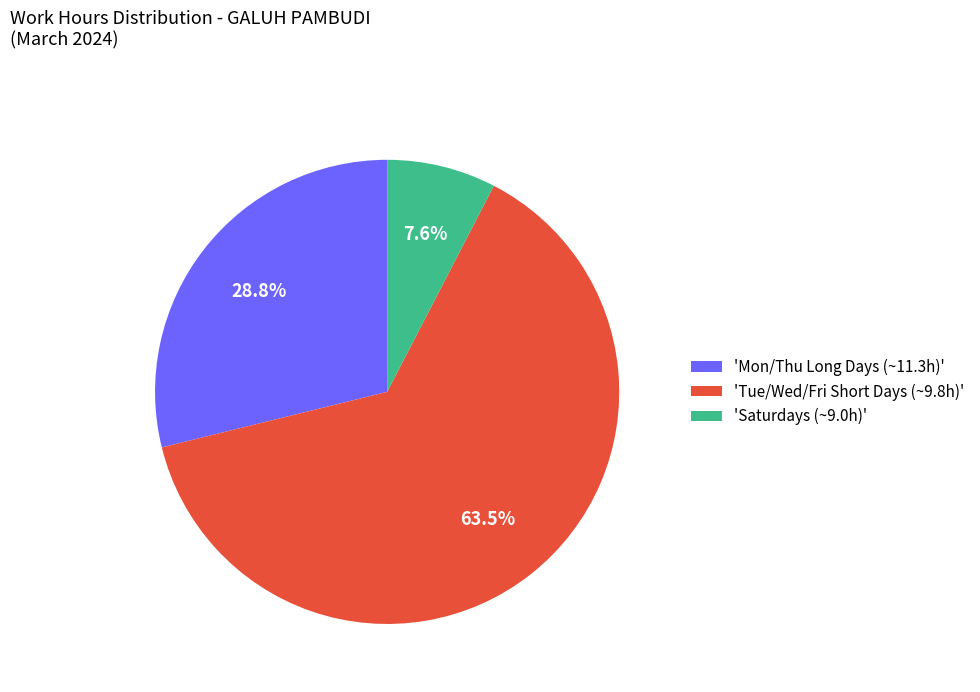

What is the majority slice?

'Tue/Wed/Fri Short Days (~9.8h)'